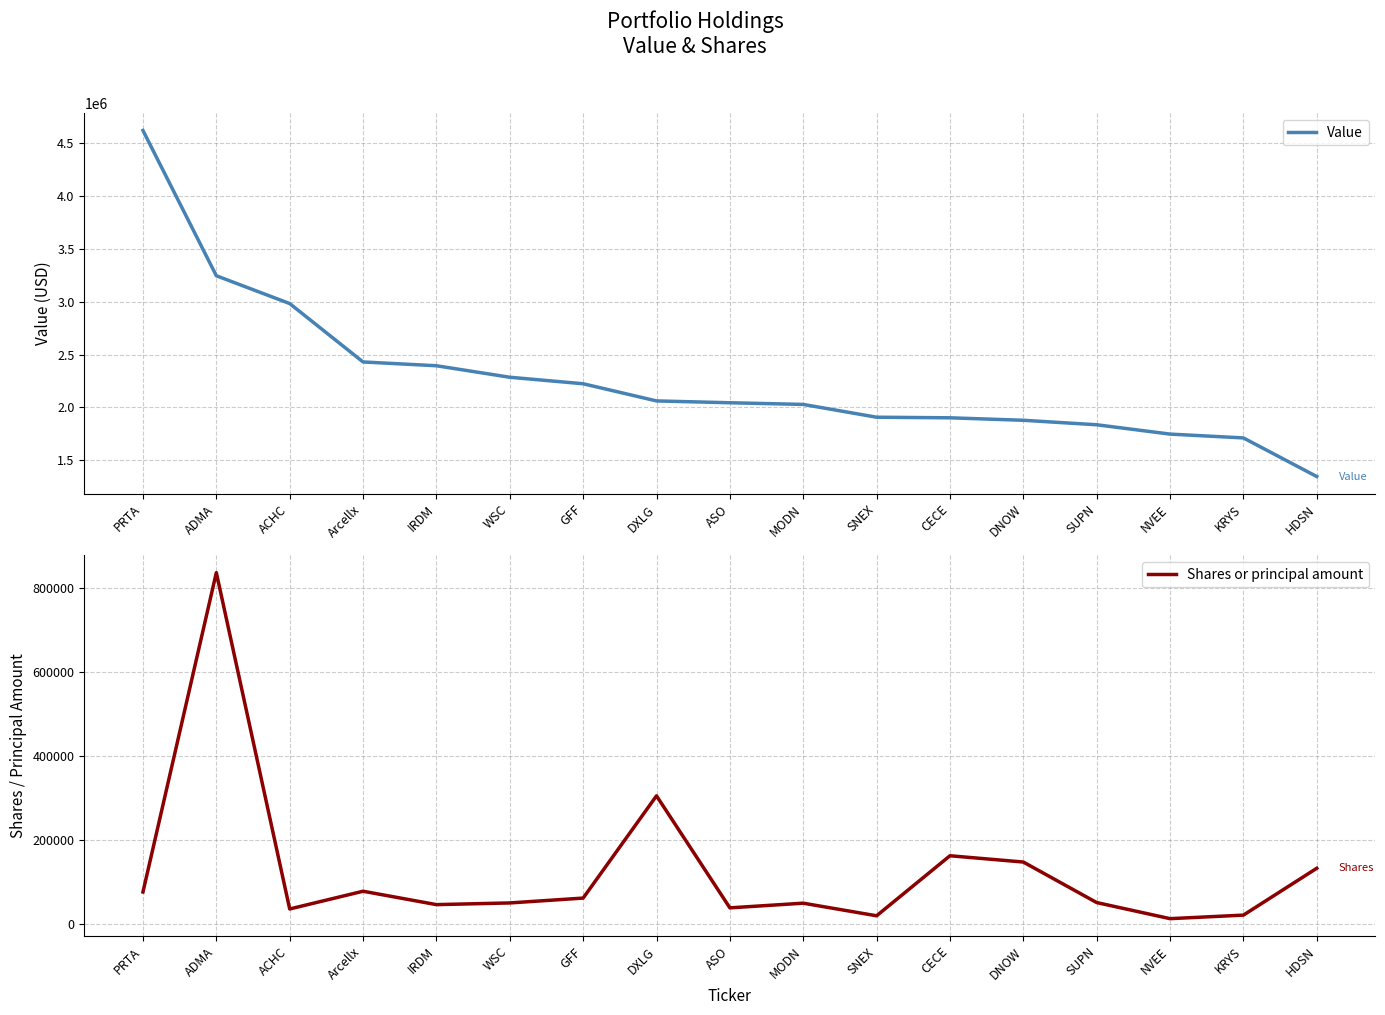

True or false: Value has more than 2 interior local peaks.

False